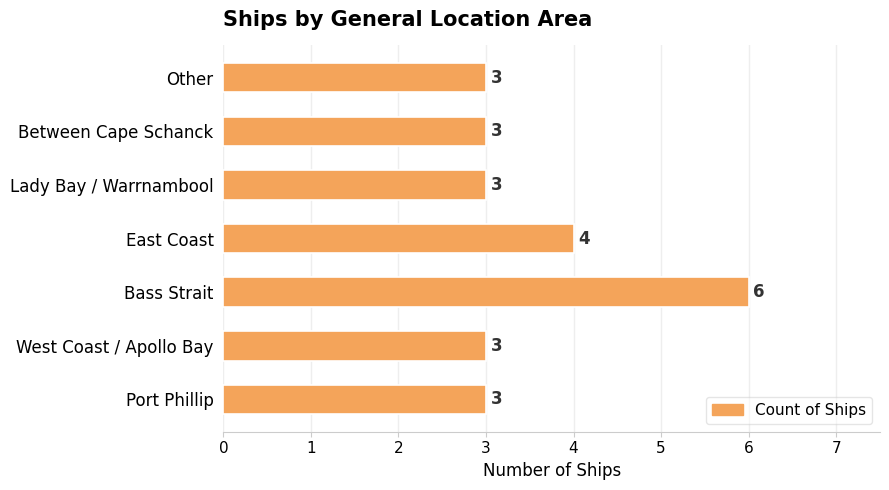

Are the bars horizontal?

Yes